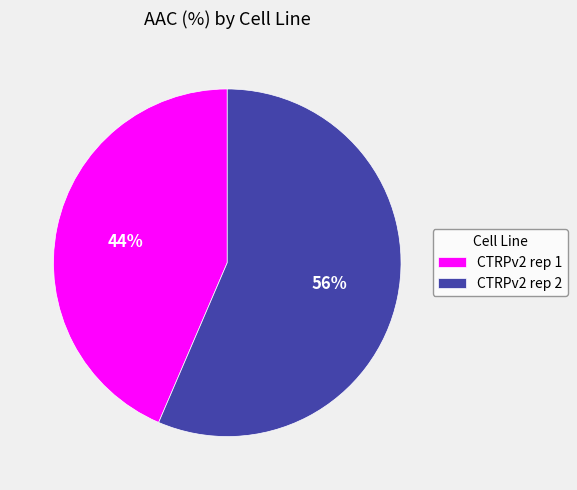

How many segments does this pie chart have?

2